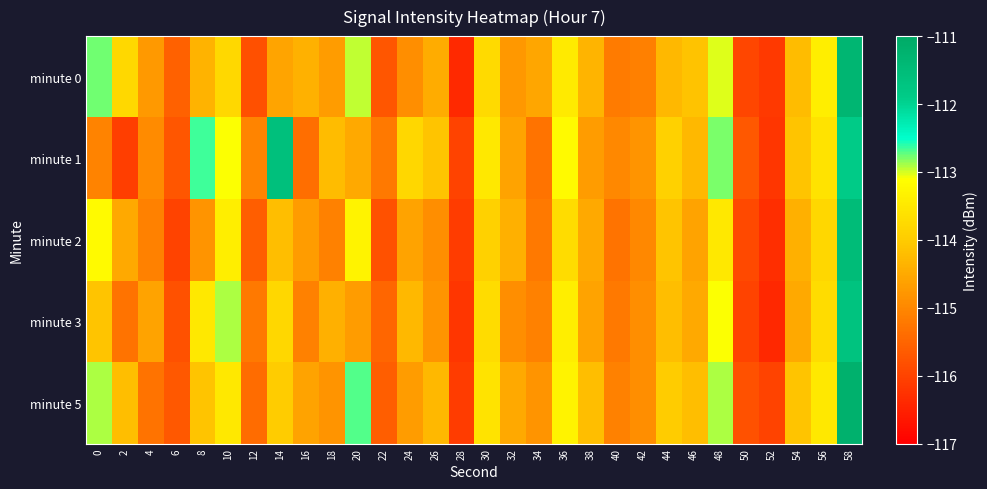

At which category is the sum across all series the highest?

58